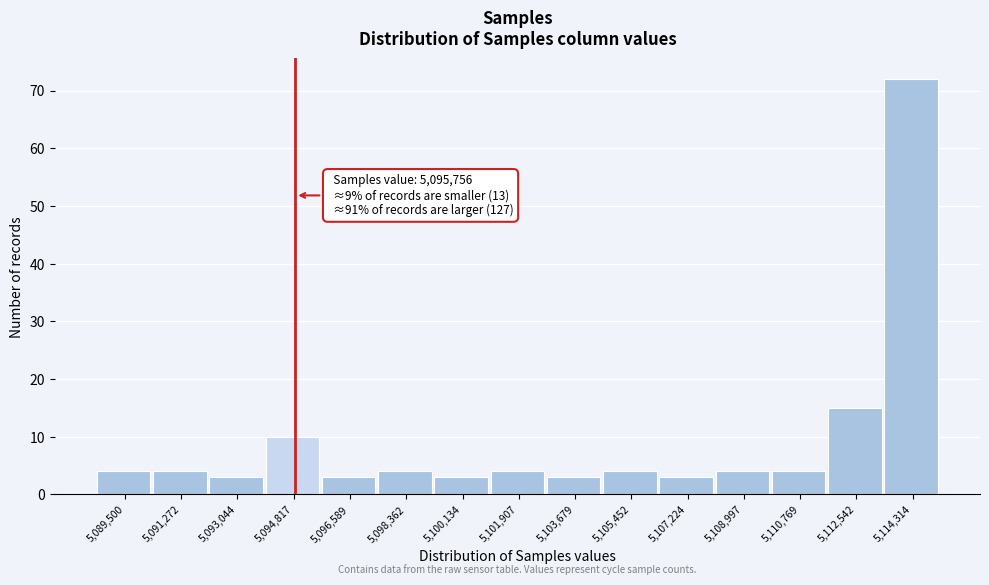

Reading left to right, what are all the values shown in this chart?

5,089,500=4	5,091,272=4	5,093,044=3	5,094,817=10	5,096,589=3	5,098,362=4	5,100,134=3	5,101,907=4	5,103,679=3	5,105,452=4	5,107,224=3	5,108,997=4	5,110,769=4	5,112,542=15	5,114,314=72